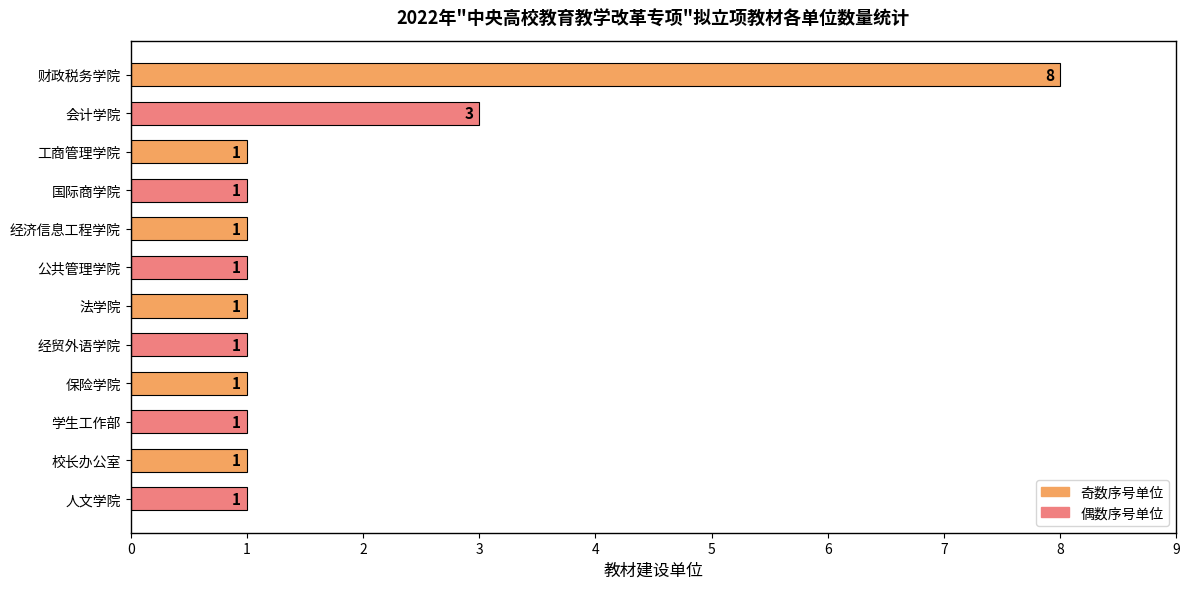

Reading top to bottom, what are all the values shown in this chart?

财政税务学院=8	会计学院=3	工商管理学院=1	国际商学院=1	经济信息工程学院=1	公共管理学院=1	法学院=1	经贸外语学院=1	保险学院=1	学生工作部=1	校长办公室=1	人文学院=1